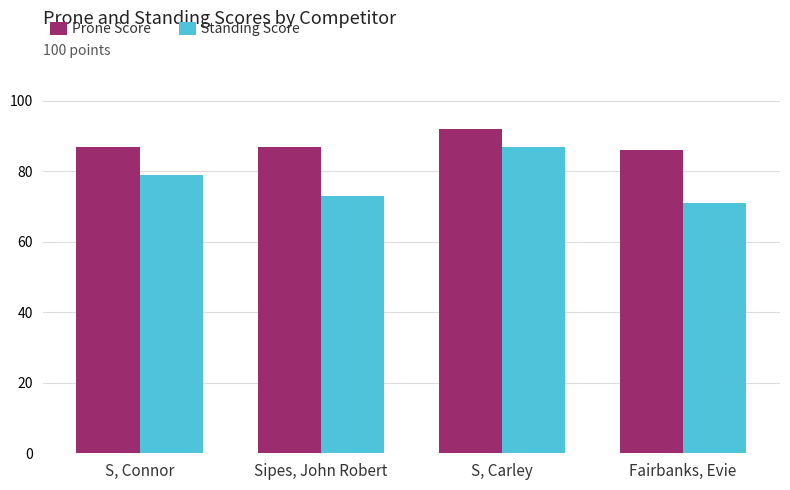

Reading left to right, transcribe all the data shown in this chart.

Prone Score: S, Connor=87	Sipes, John Robert=87	S, Carley=92	Fairbanks, Evie=86
Standing Score: S, Connor=79	Sipes, John Robert=73	S, Carley=87	Fairbanks, Evie=71